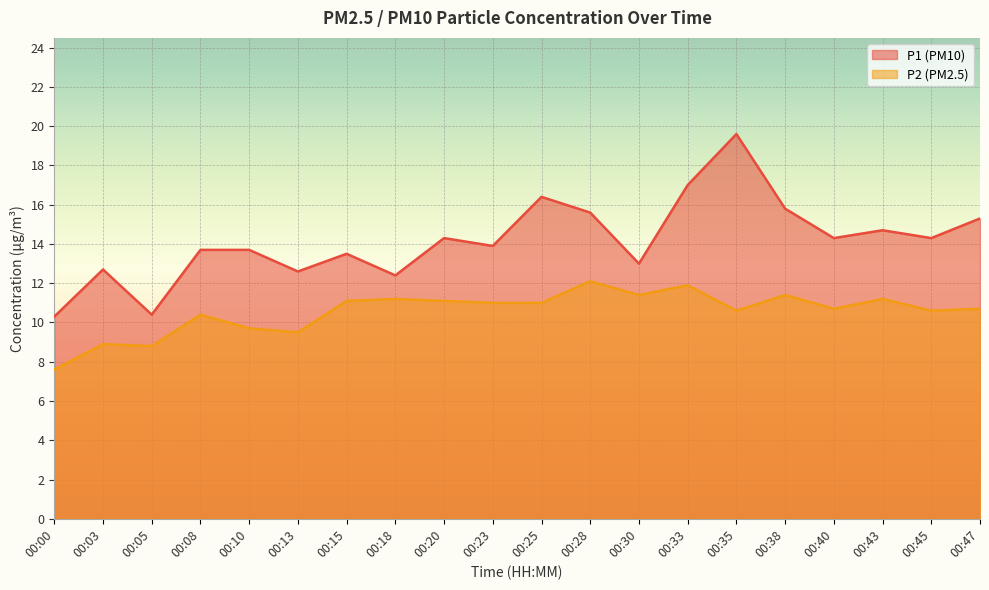

True or false: P1 and P2 cross at least once.

False